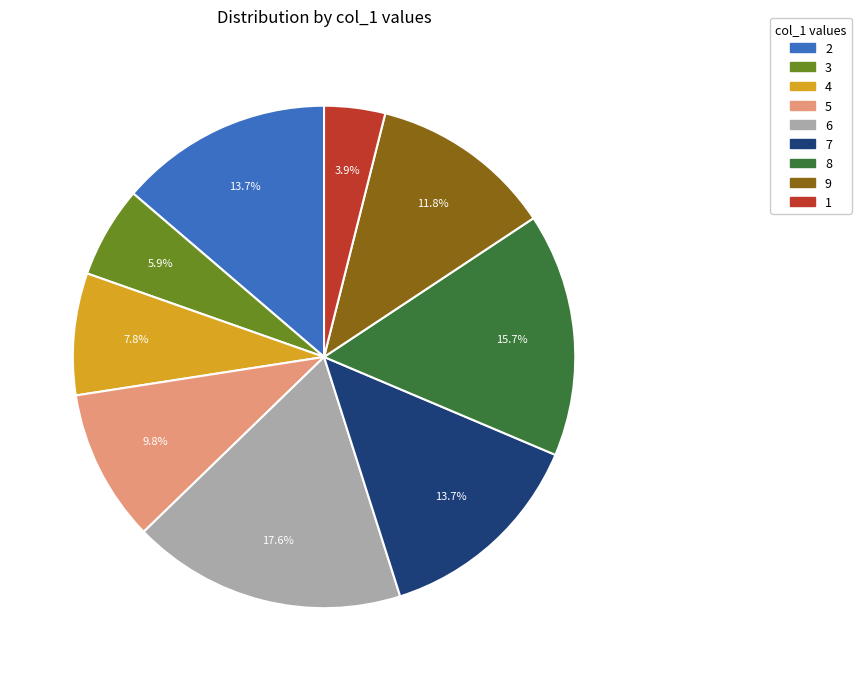

How many slices are in this pie chart?

9